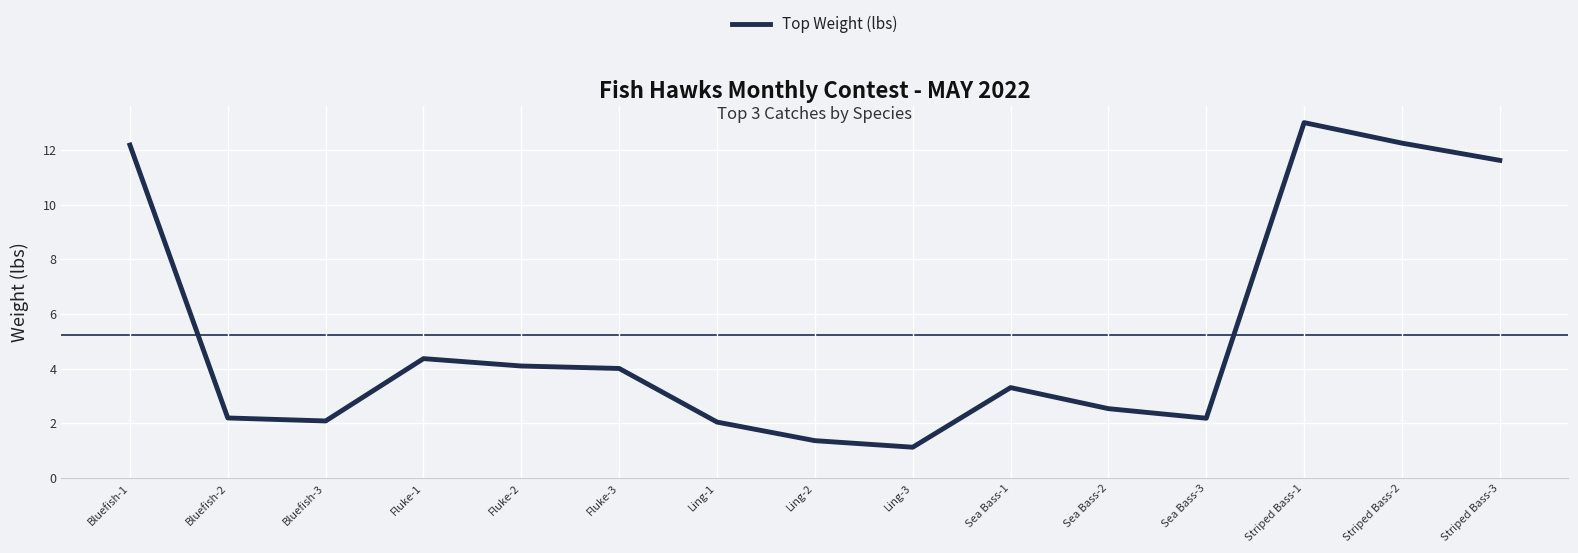

At which label does the data first exceed 3?

Bluefish-1